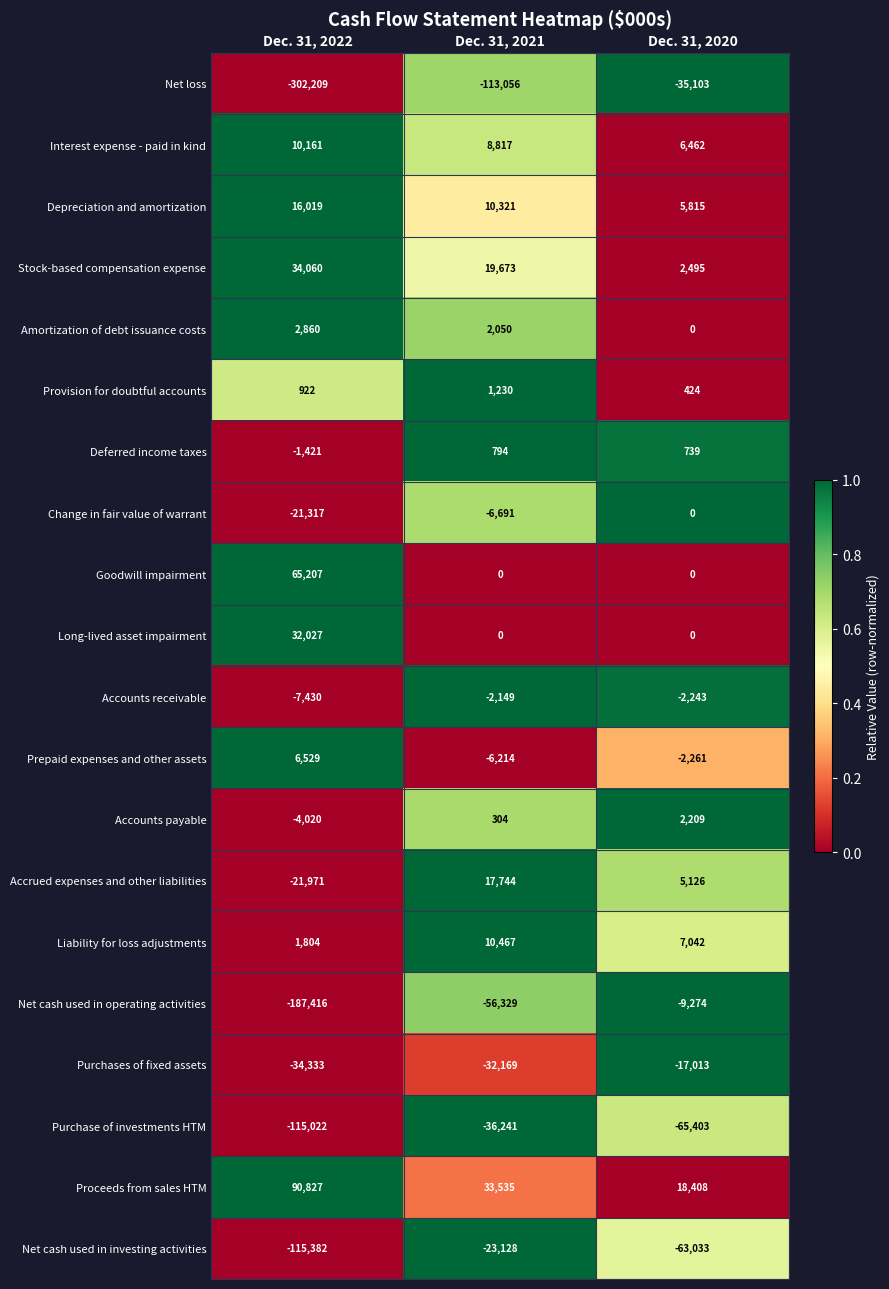

At which category does the chart reach its peak across all series?

Dec. 31, 2022